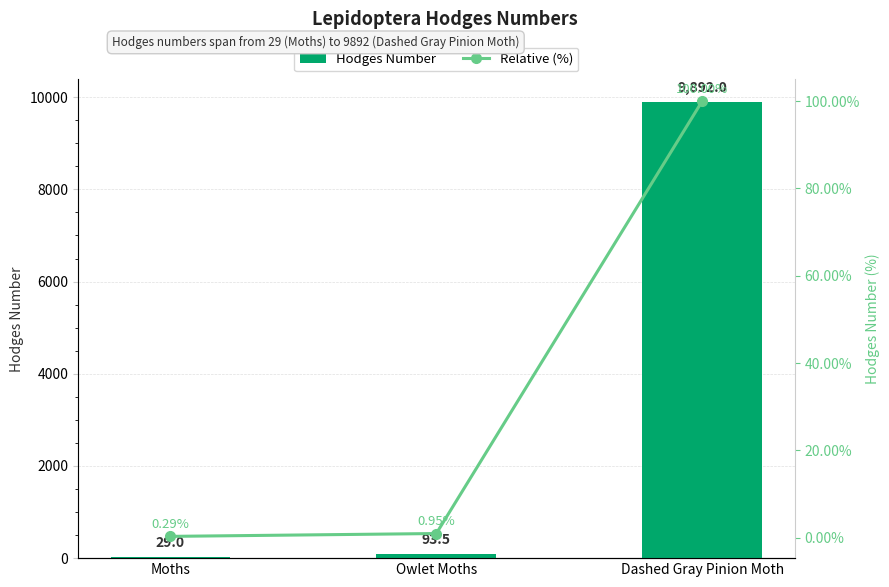

What is the highest value of the Hodges Number series?

9892.0